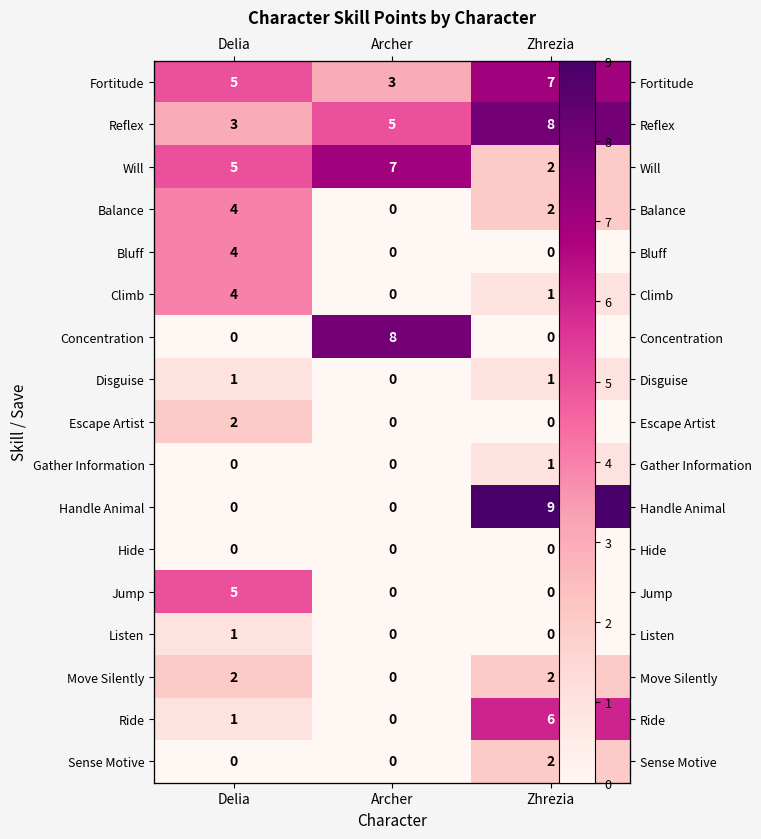

The value of Gather Information at Zhrezia is 1. True or false?

True